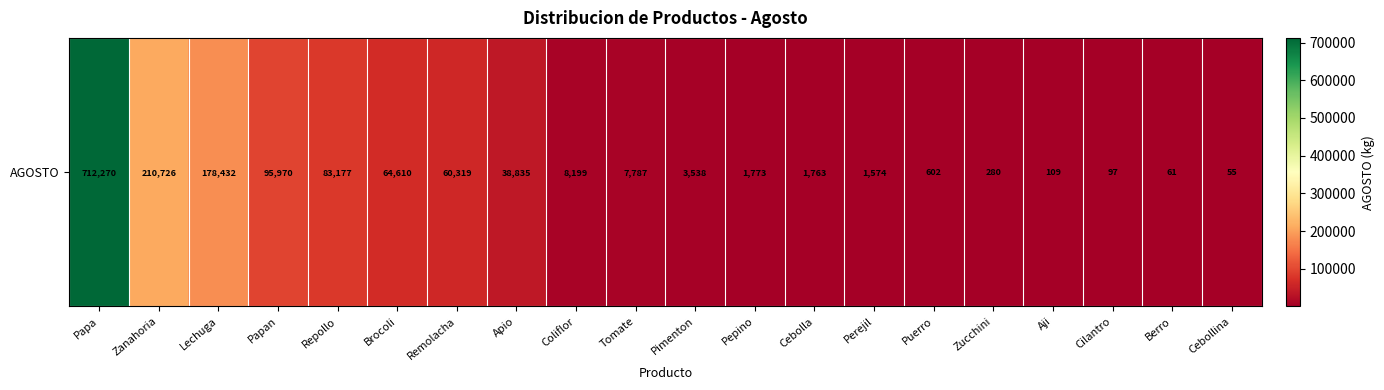

The value at Berro is 40. True or false?

False